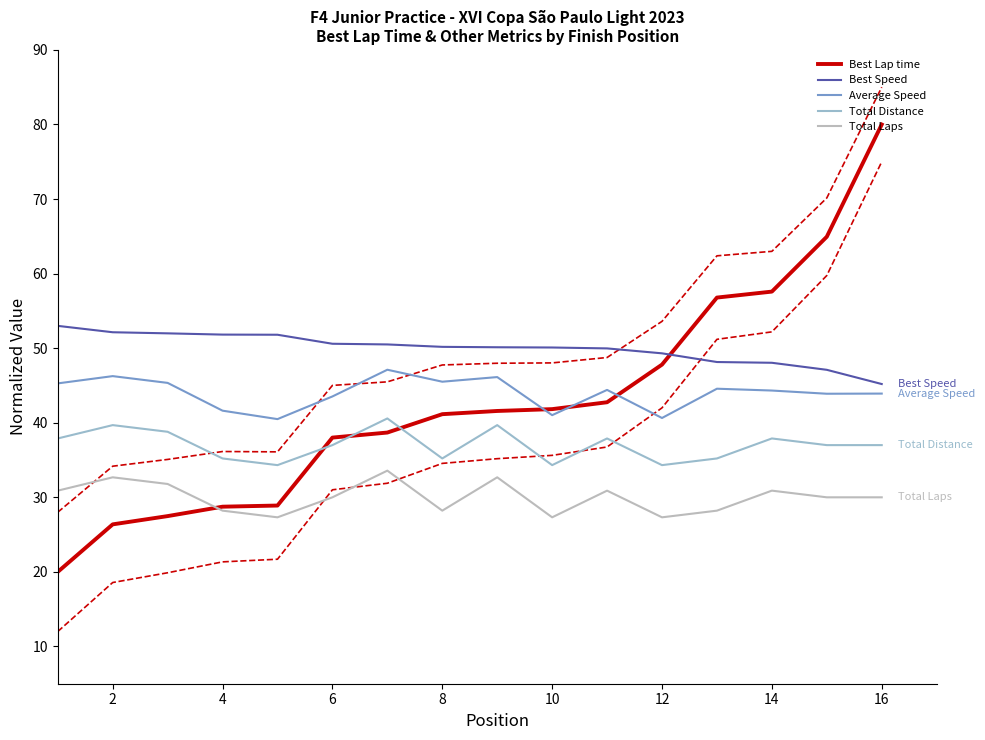

What is the average value of the Total Laps series?

30.0